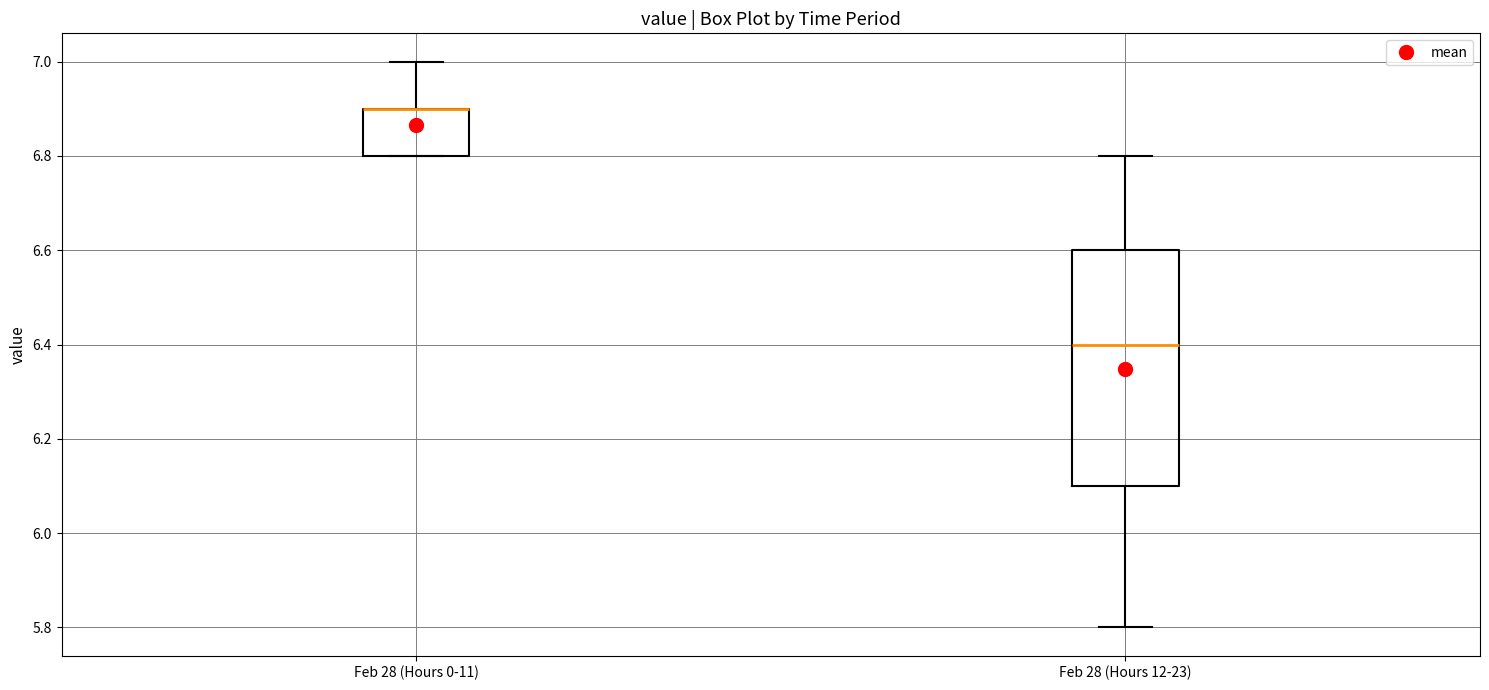

Reading left to right, transcribe this box plot: for each box, give where its median line is, the range the box spans, and where its two whiskers end, as read against the y-axis. The values are not printed on the chart, so give them approximately, as read against the axis.

Feb 28 (Hours 0-11): median 6.9 (drawn on the box's upper edge), box 6.8 to 6.9, whiskers 6.8 to 7.0
Feb 28 (Hours 12-23): median 6.4, box 6.1 to 6.6, whiskers 5.8 to 6.8